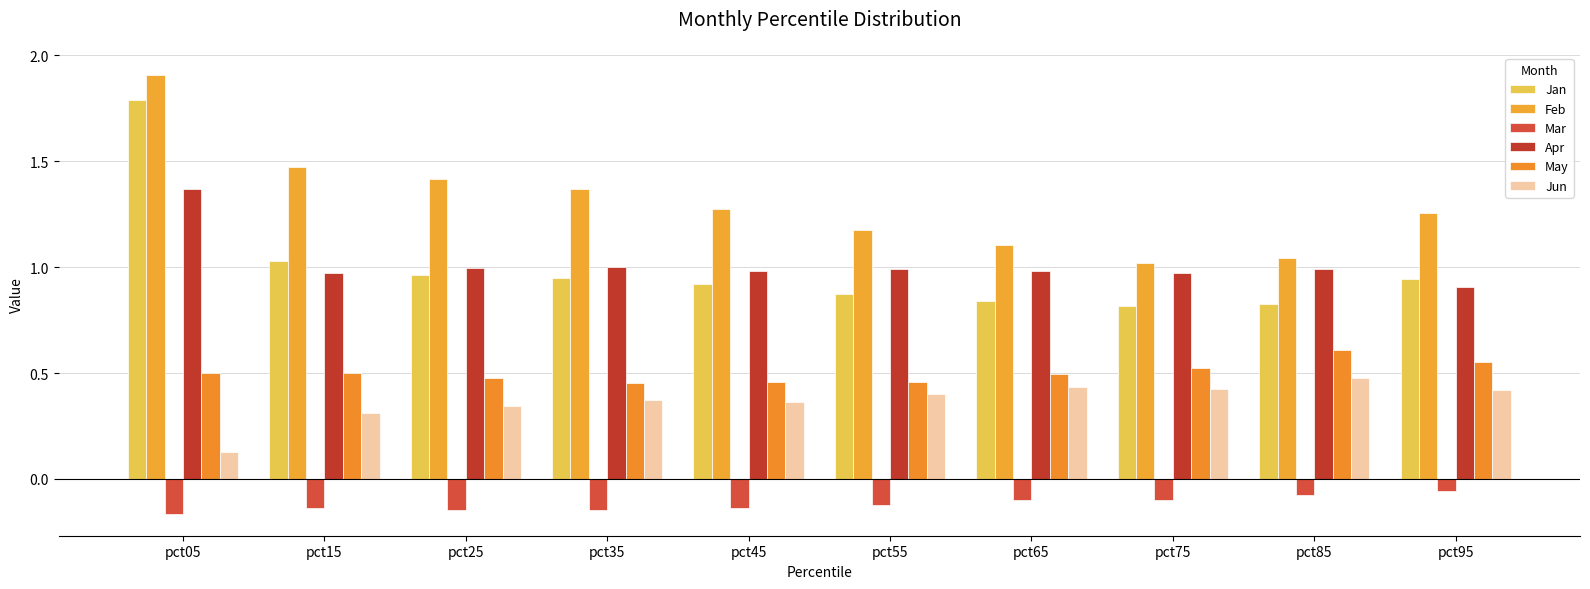

What is the value of the Feb bar at the 3rd from the left?

1.4